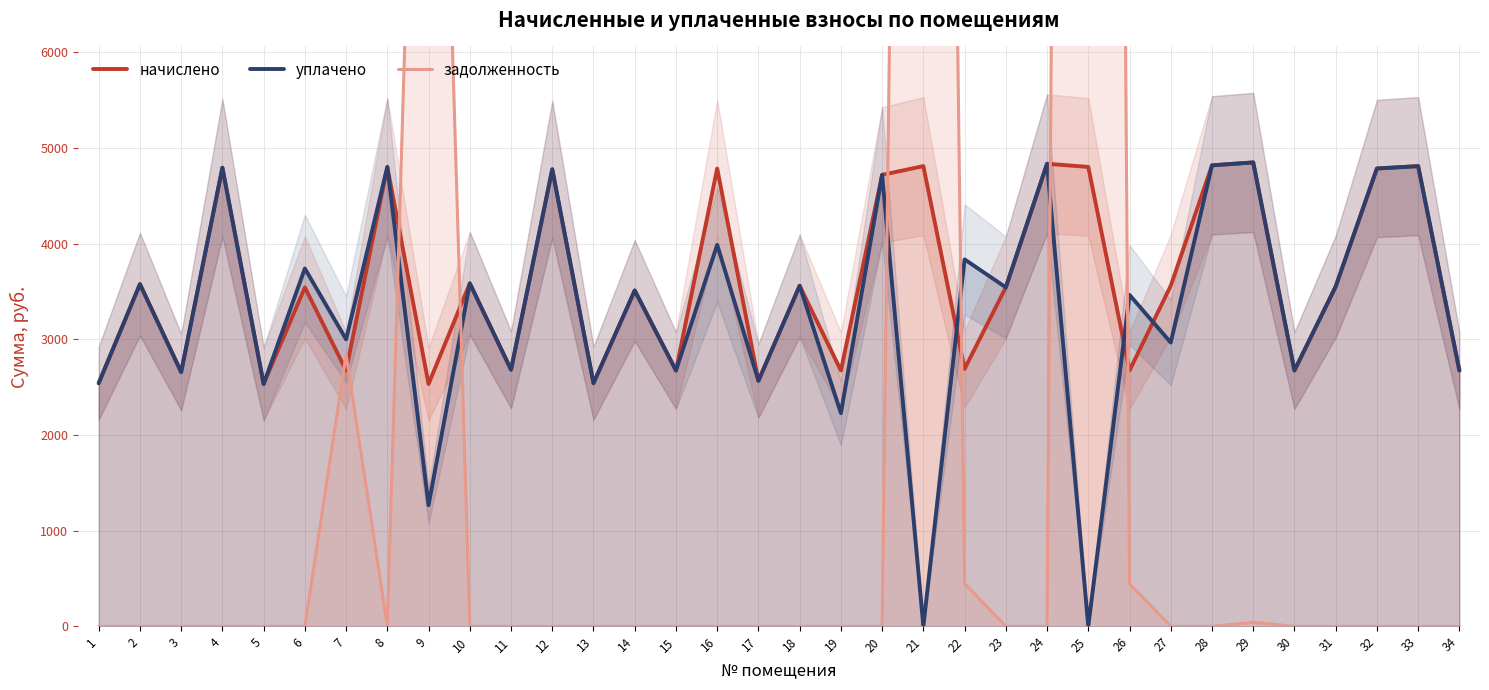

What is the total value across all series at 6?

7284.6